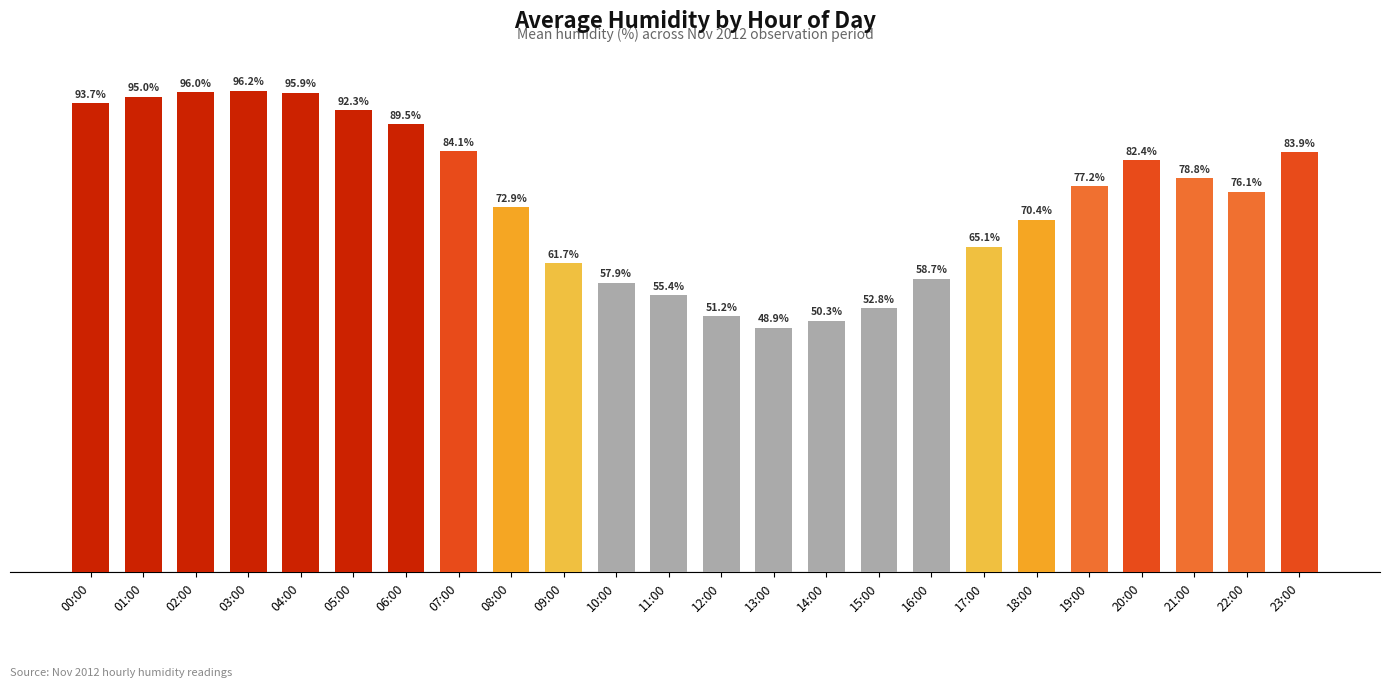

At which label is the value closest to 72?

08:00